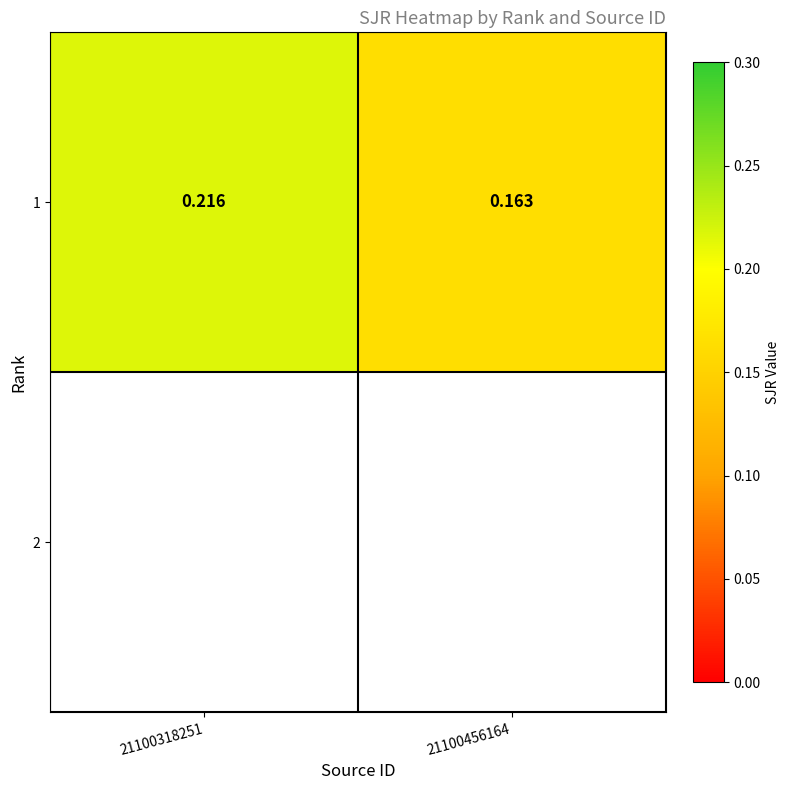

Read the value at 21100456164.

0.2